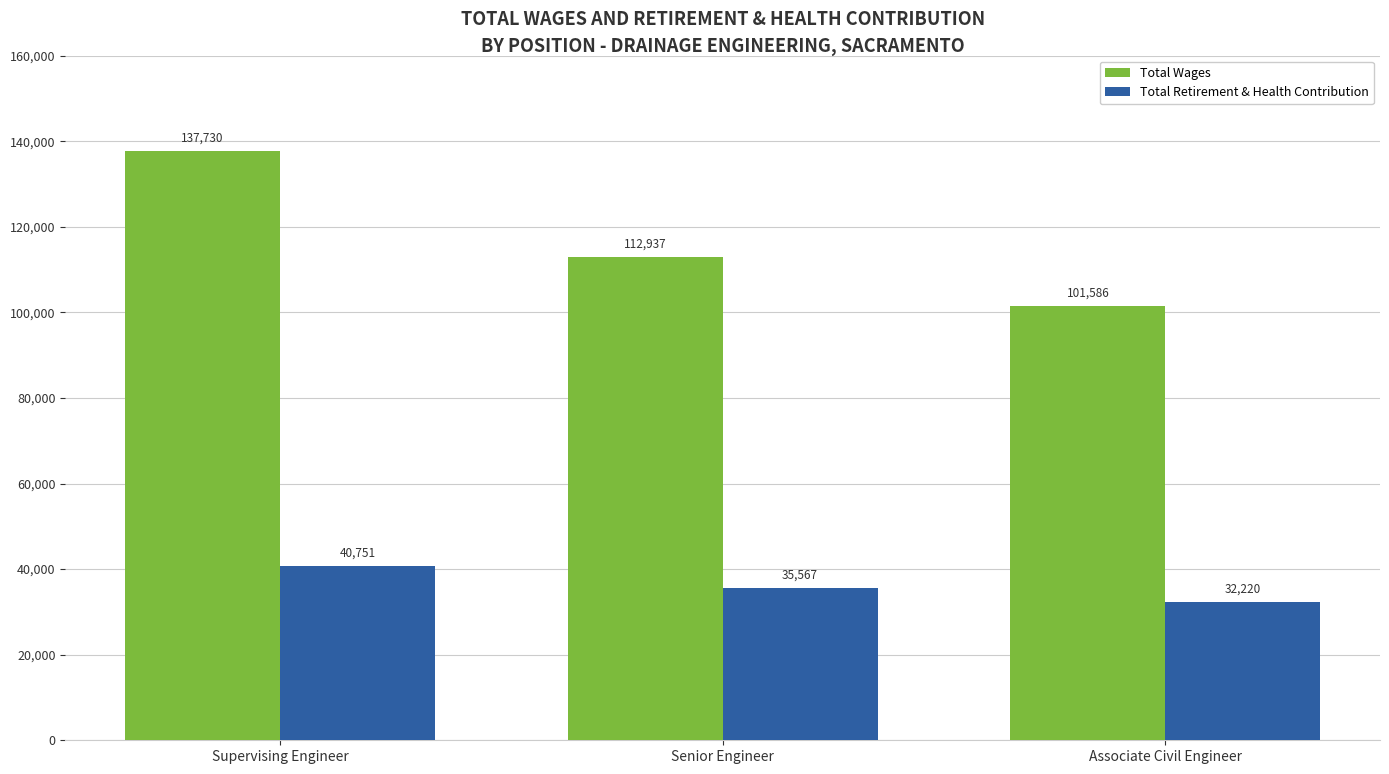

What is the sum of all Total Retirement & Health Contribution values?

108538